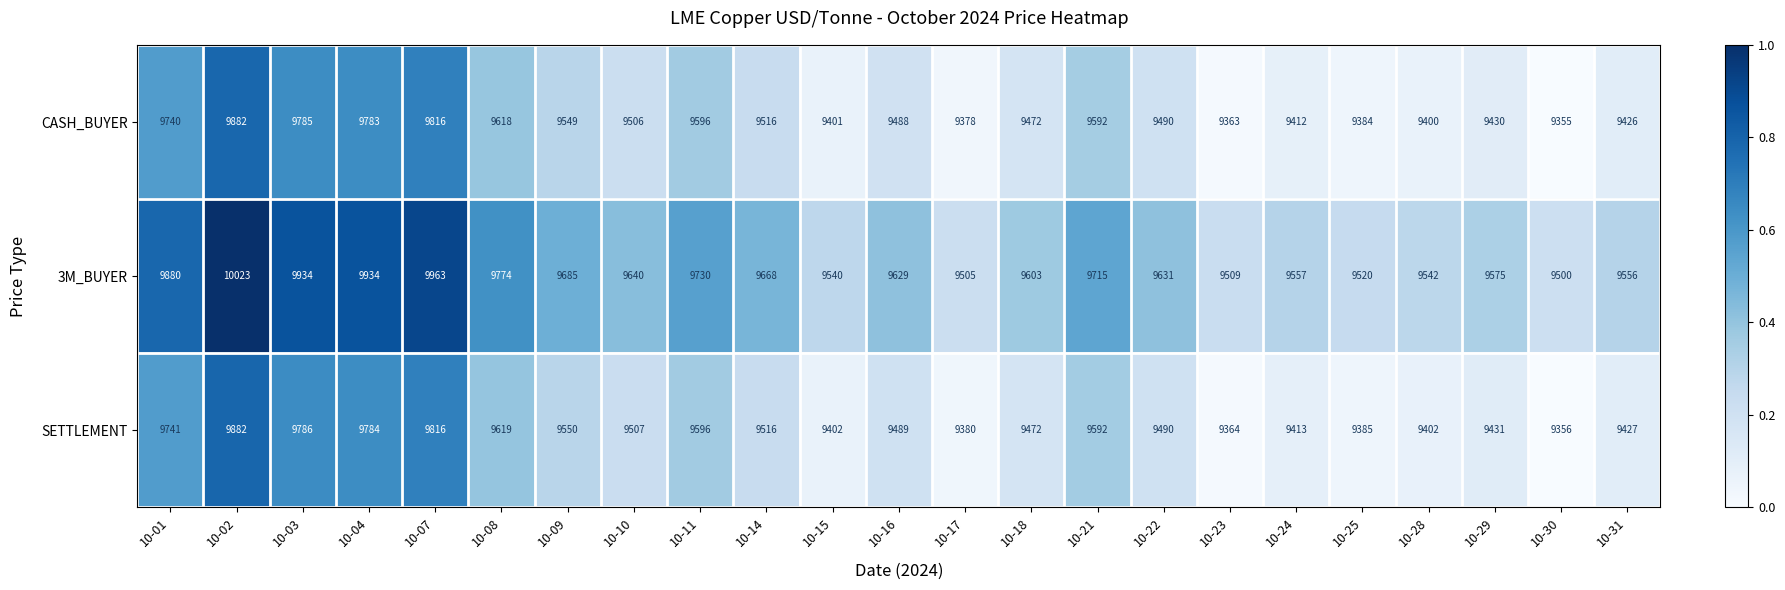

At which category is the sum across all series the highest?

10-02